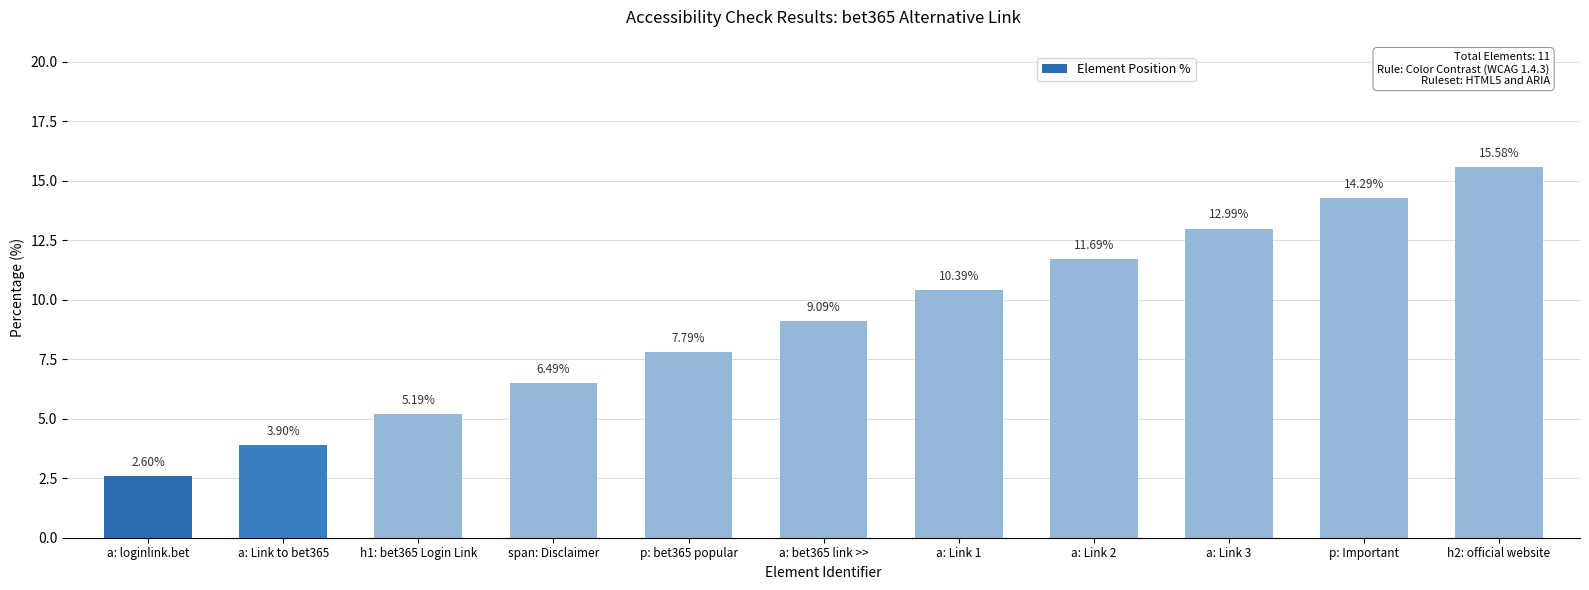

Reading left to right, list all the values displayed in this chart.

2.6	3.9	5.2	6.5	7.8	9.1	10.4	11.7	13.0	14.3	15.6